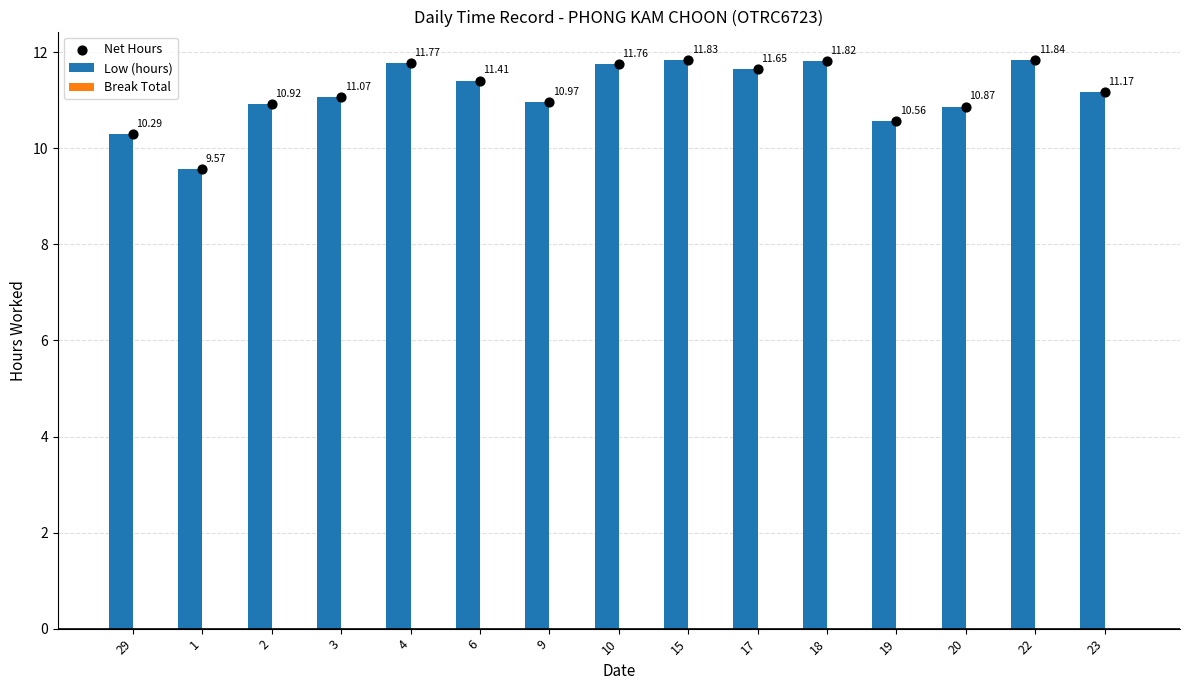

At which category is the sum across all series the highest?

22